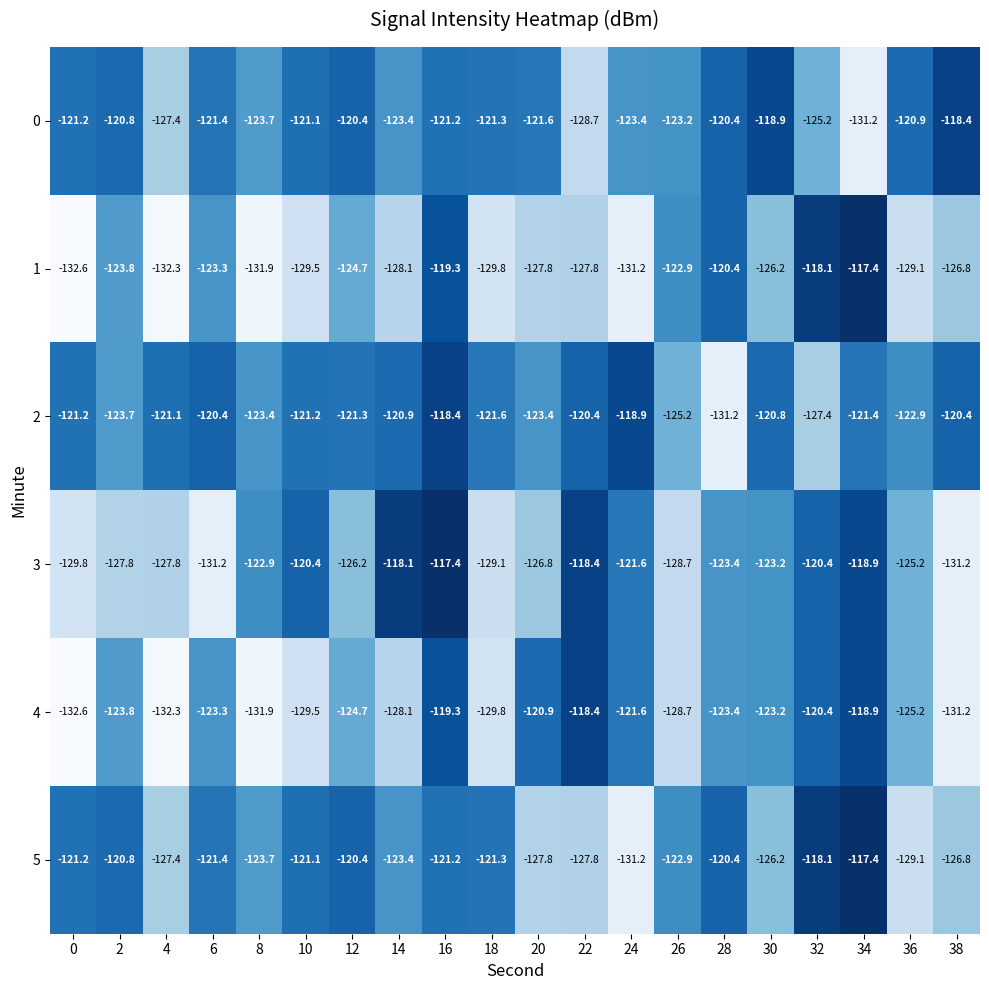

Which series has the largest total across all categories?

2